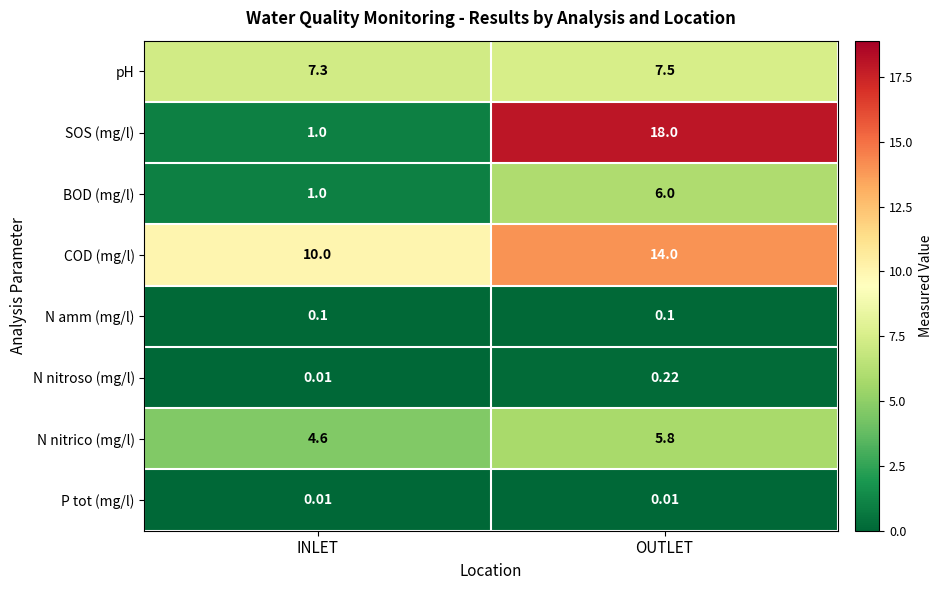

Rank the series by their maximum value, from highest to lowest.

SOS (mg/l), COD (mg/l), pH, BOD (mg/l), N nitrico (mg/l), N nitroso (mg/l), N amm (mg/l), P tot (mg/l)